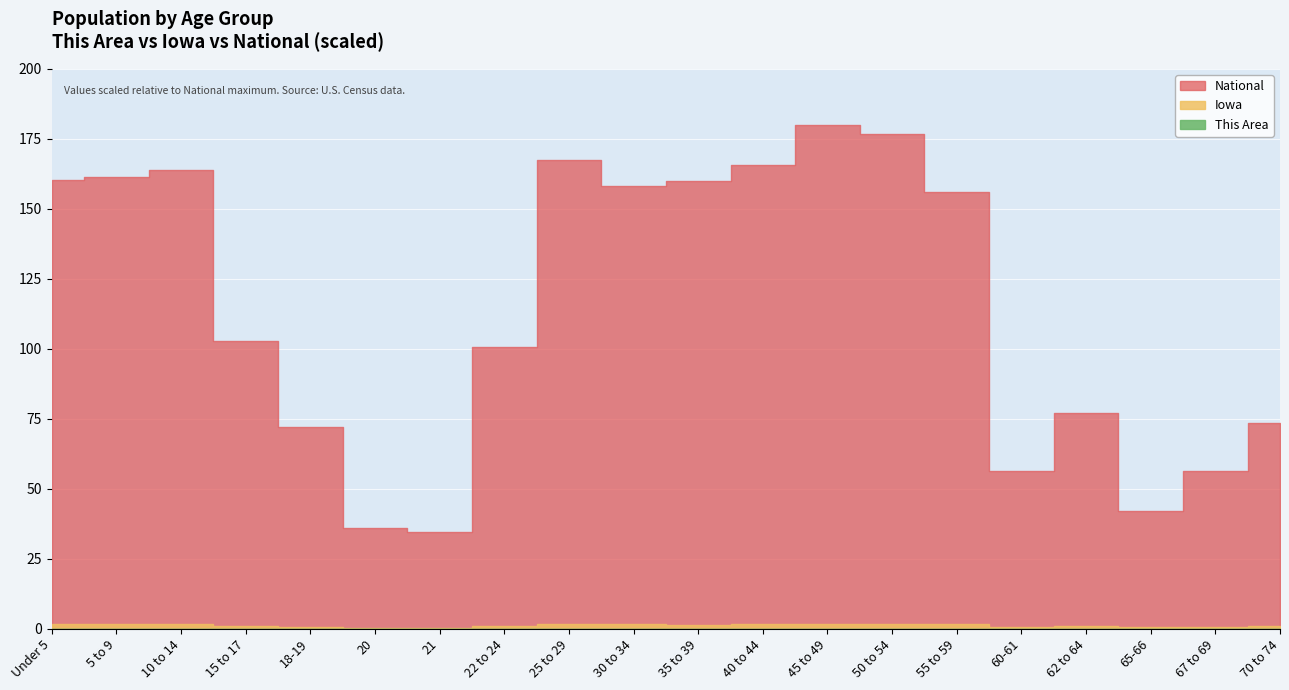

True or false: Iowa and National cross at least once.

False